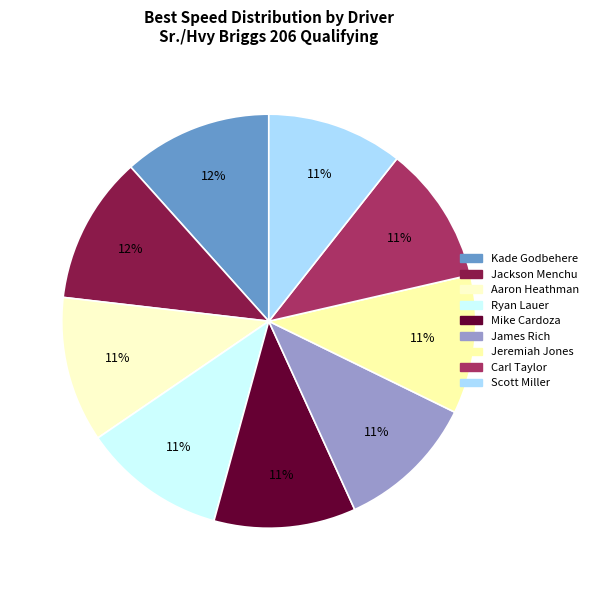

To the nearest percent, what is the difference between the largest and smallest slice percentages?

1%